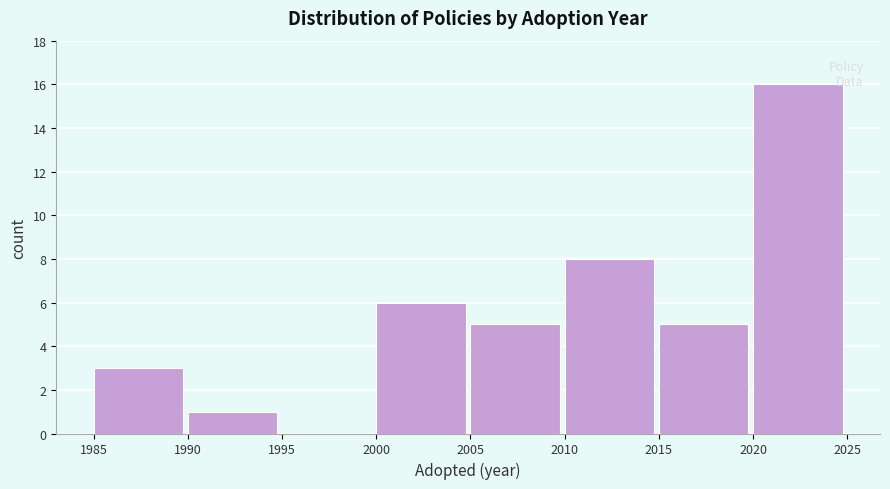

Over which range of the x-axis is the bar tallest?

2020 to 2025